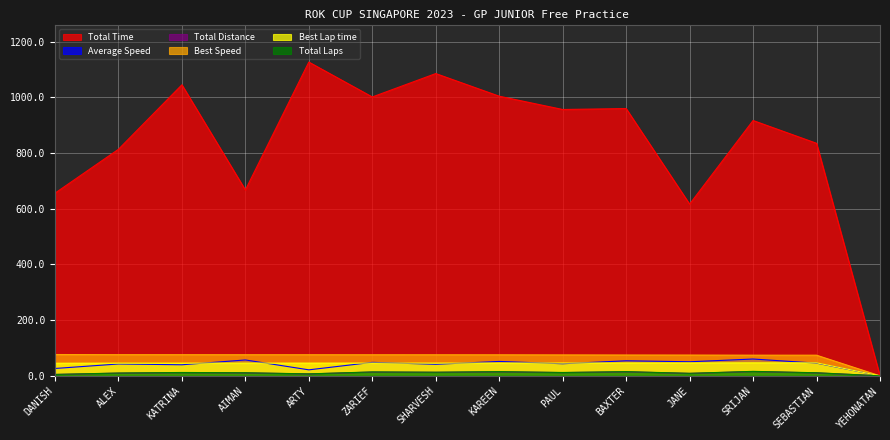

Which series has the largest total across all categories?

Total Time